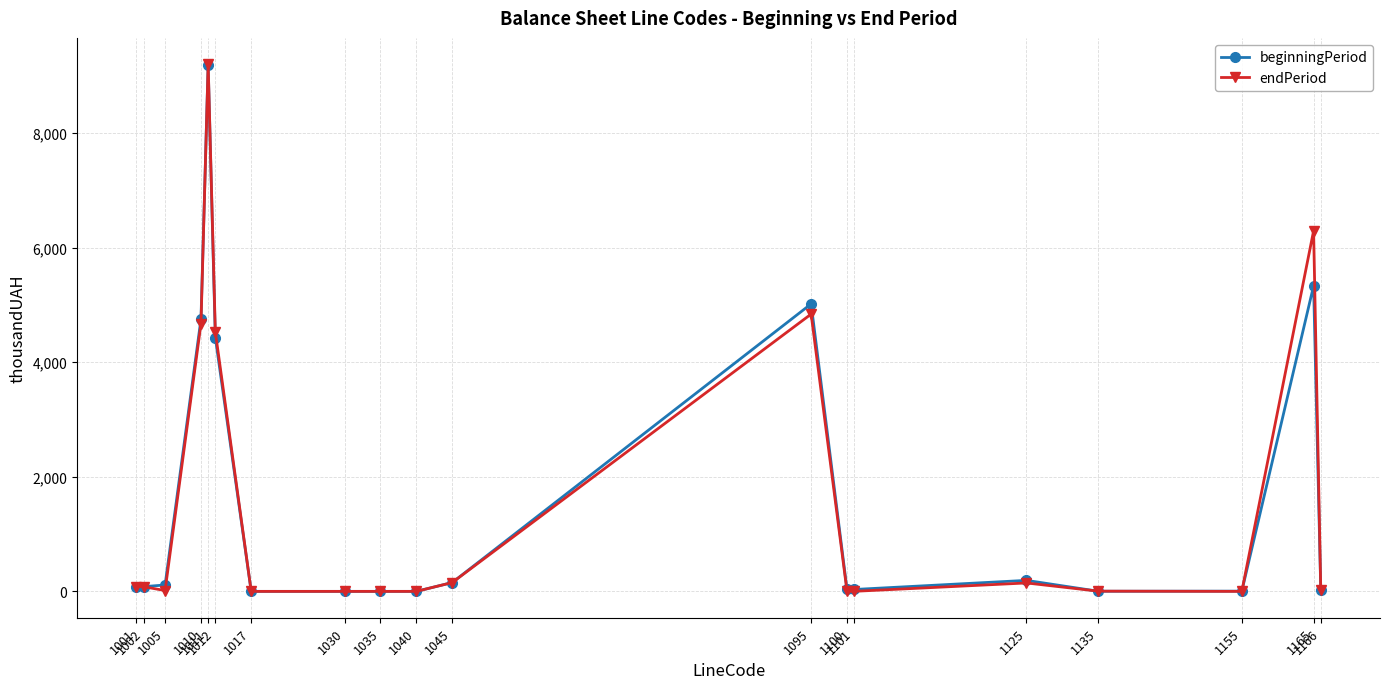

What is the maximum value shown in the chart?

9203